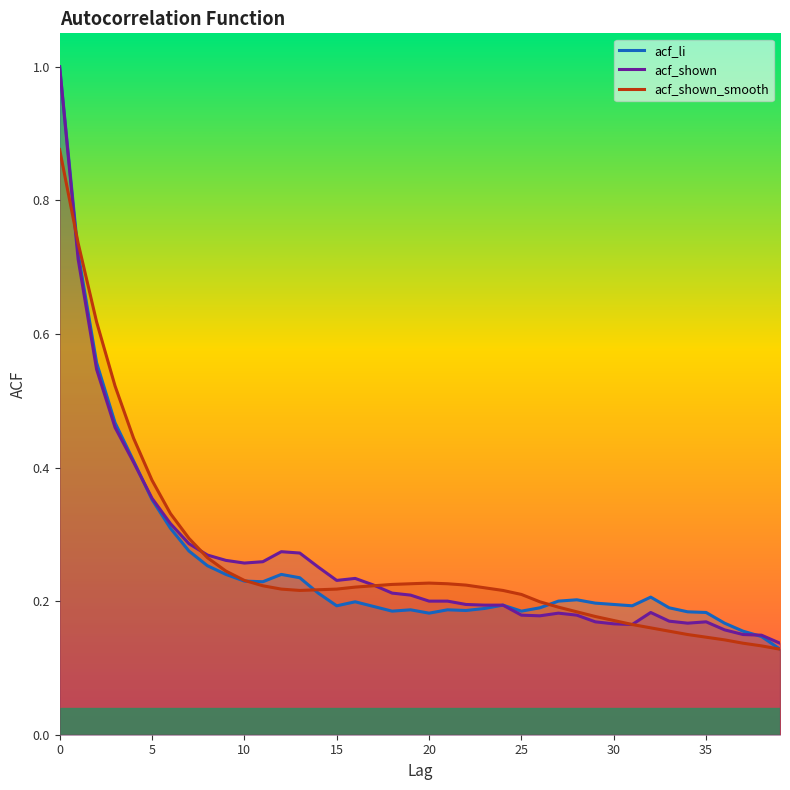

What is the maximum value shown in the chart?

1.0